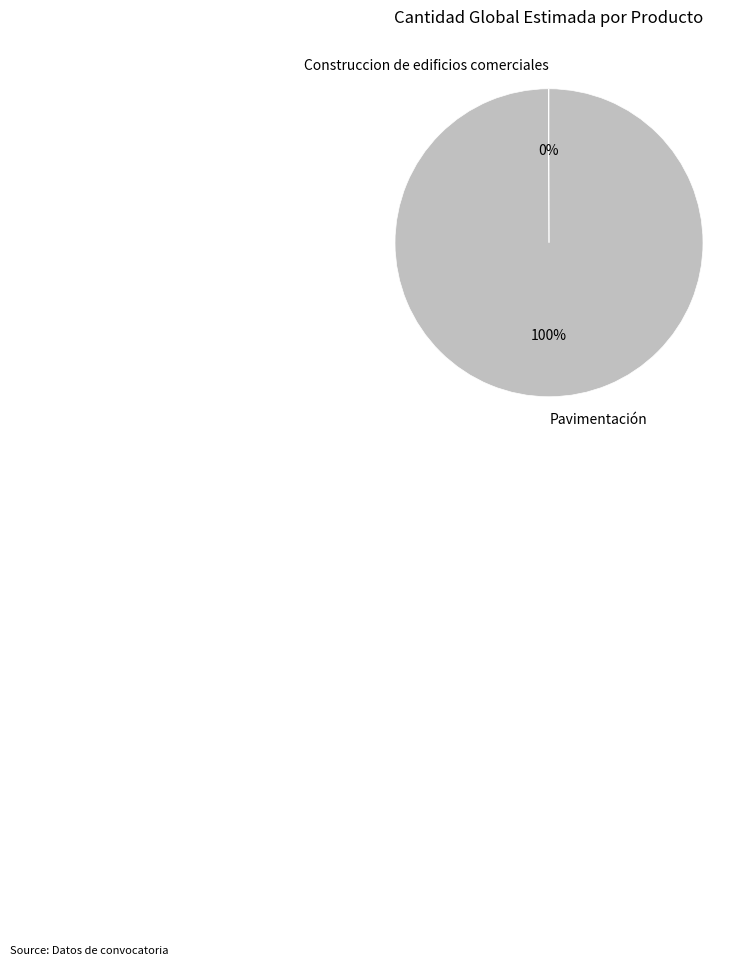

To the nearest percent, what is the average slice percentage?

50%